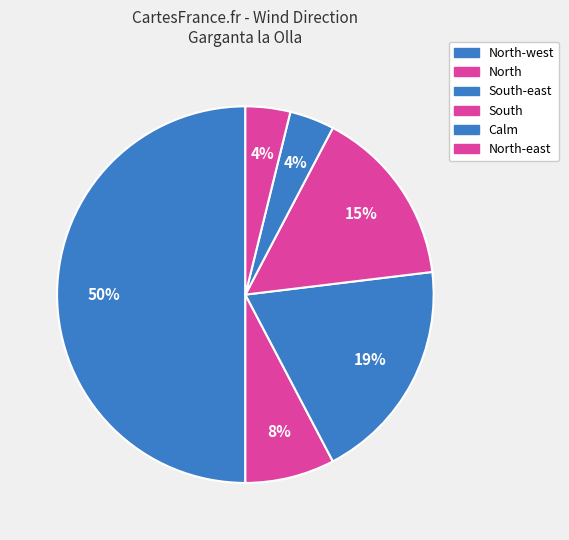

How many segments does this pie chart have?

6